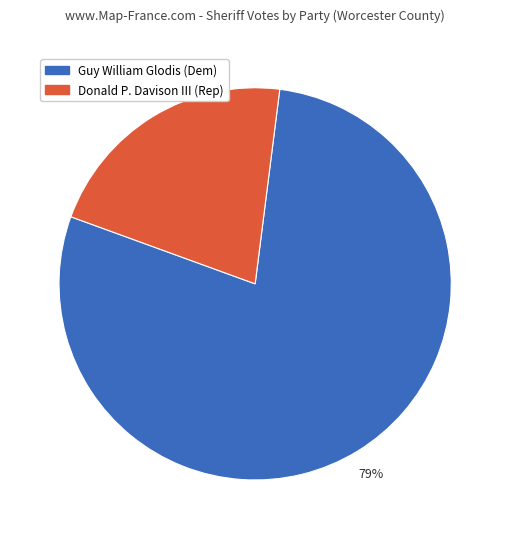

Is there a majority slice in this chart?

Yes